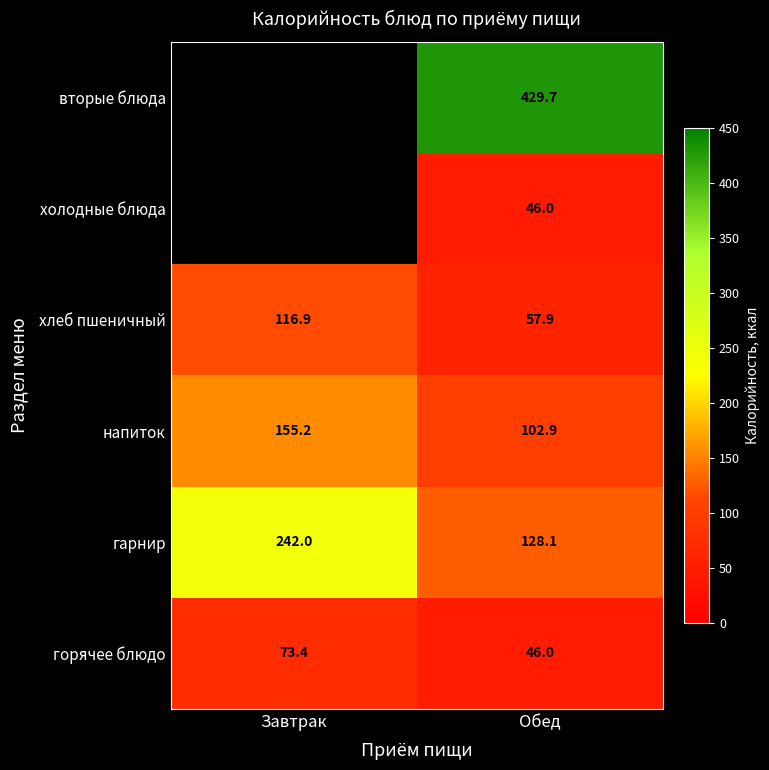

What is the average value of the горячее блюдо series?

59.7